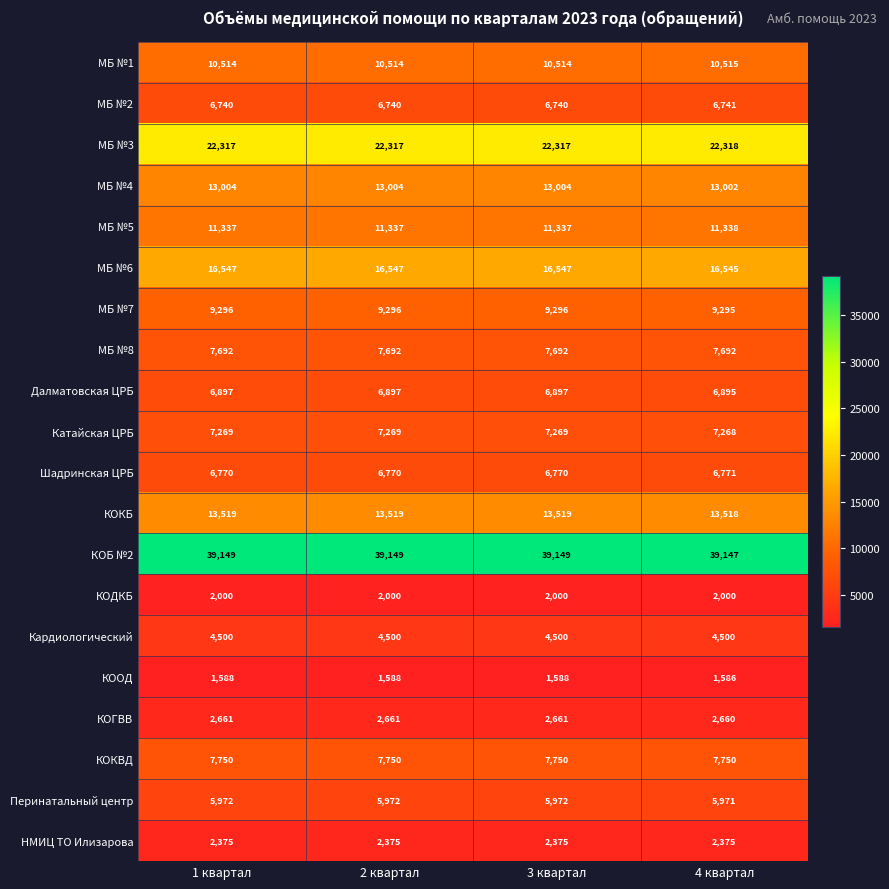

What value does the КОКБ series have at 3 квартал?

13519